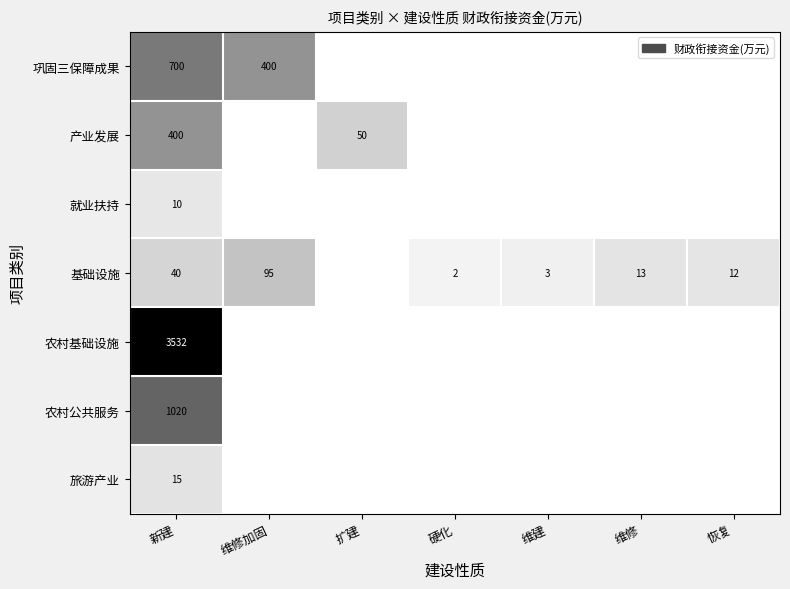

What is the difference between the 基础设施 values at 维修 and 新建?

27